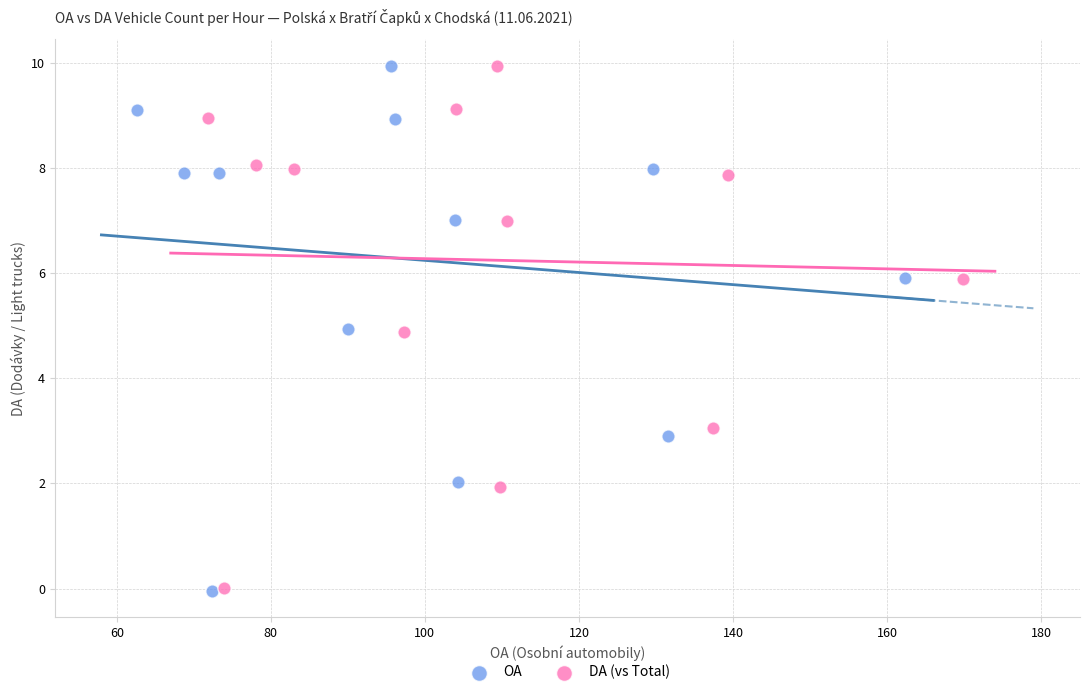

What are all the series names shown in the legend?

OA, DA (vs Total)